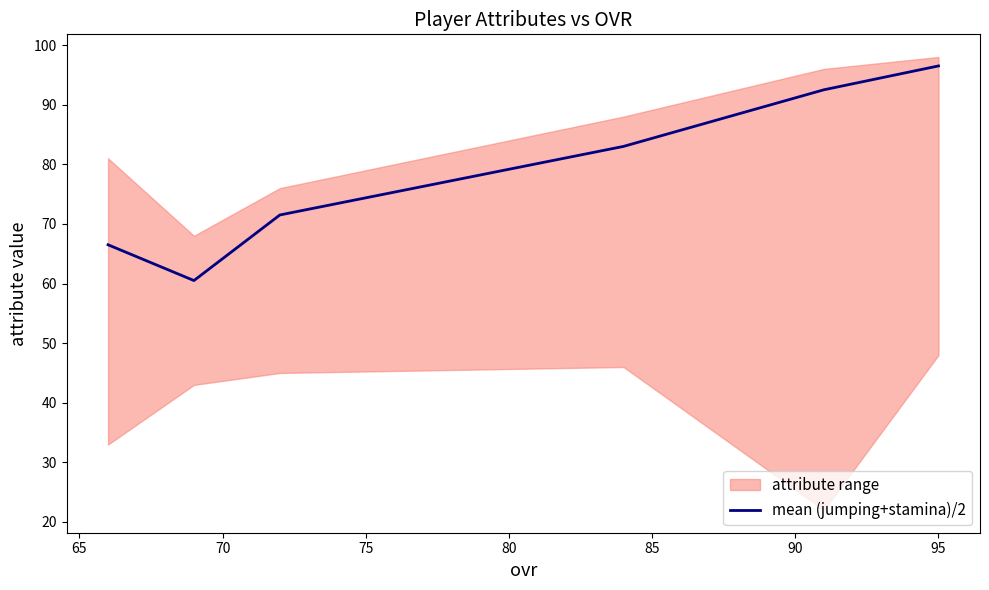

How many lines are shown in the chart?

1